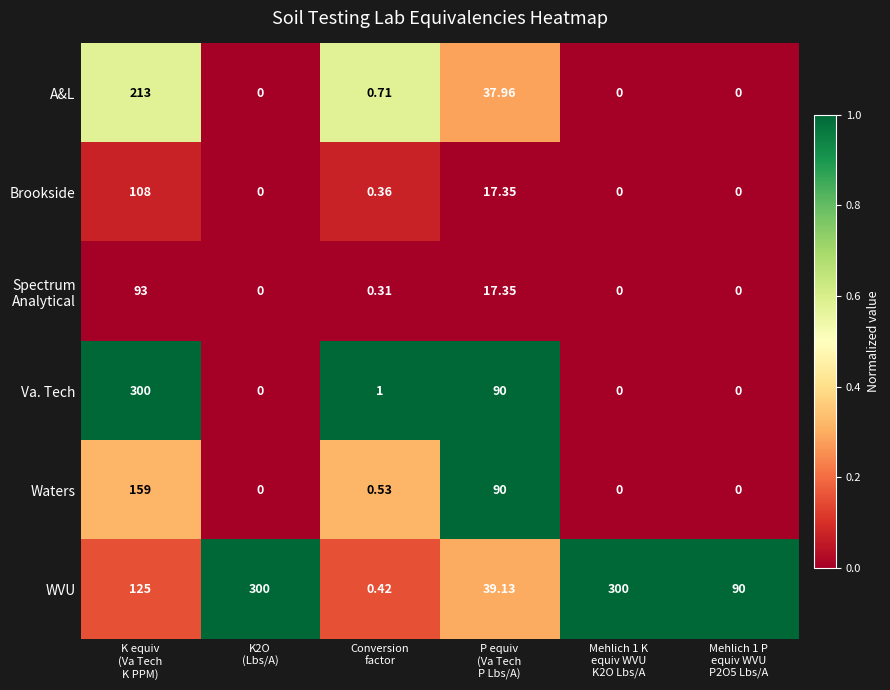

At how many categories does at least one series exceed 0?

6